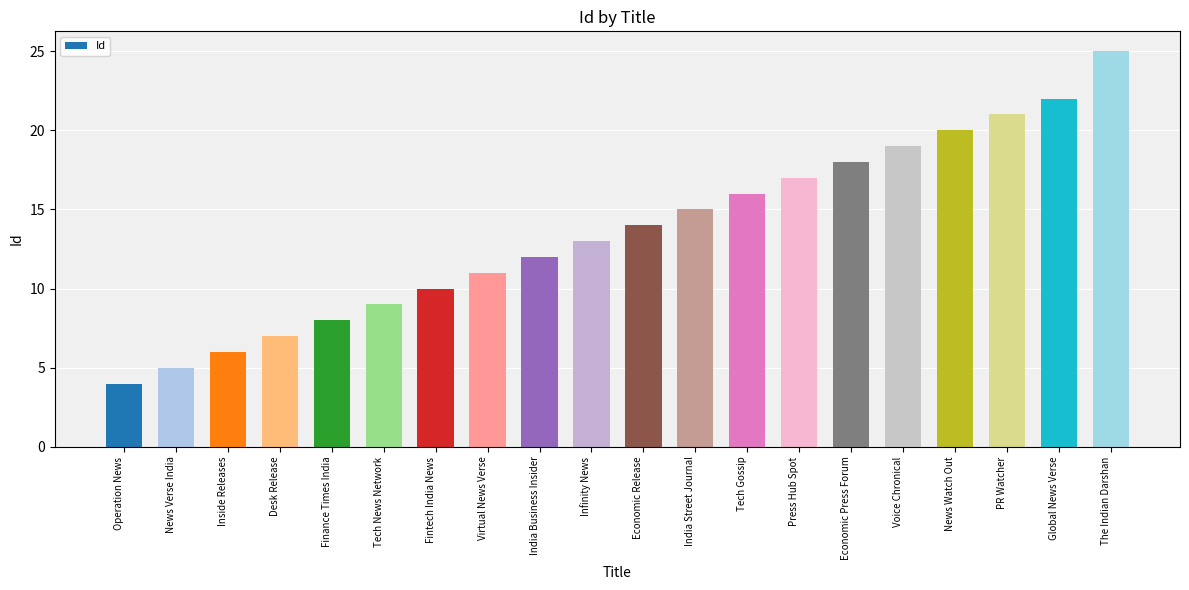

What is the sum of the values at Inside Releases and Voice Chronical?

25